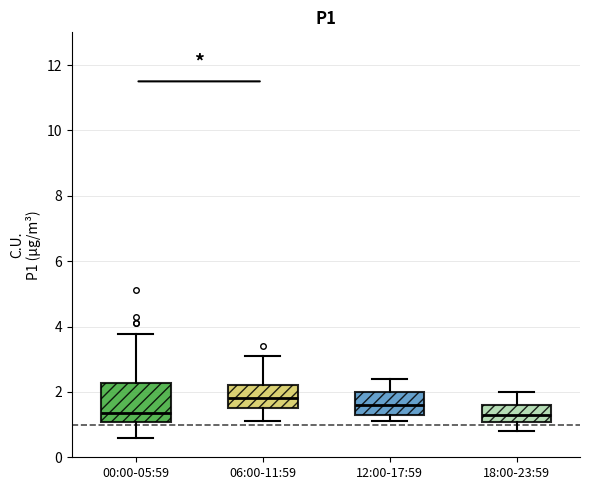

Where is the lower edge of the box for 18:00-23:59 on the y-axis? The values are not printed on the chart, so give them approximately, as read against the axis.

1.0